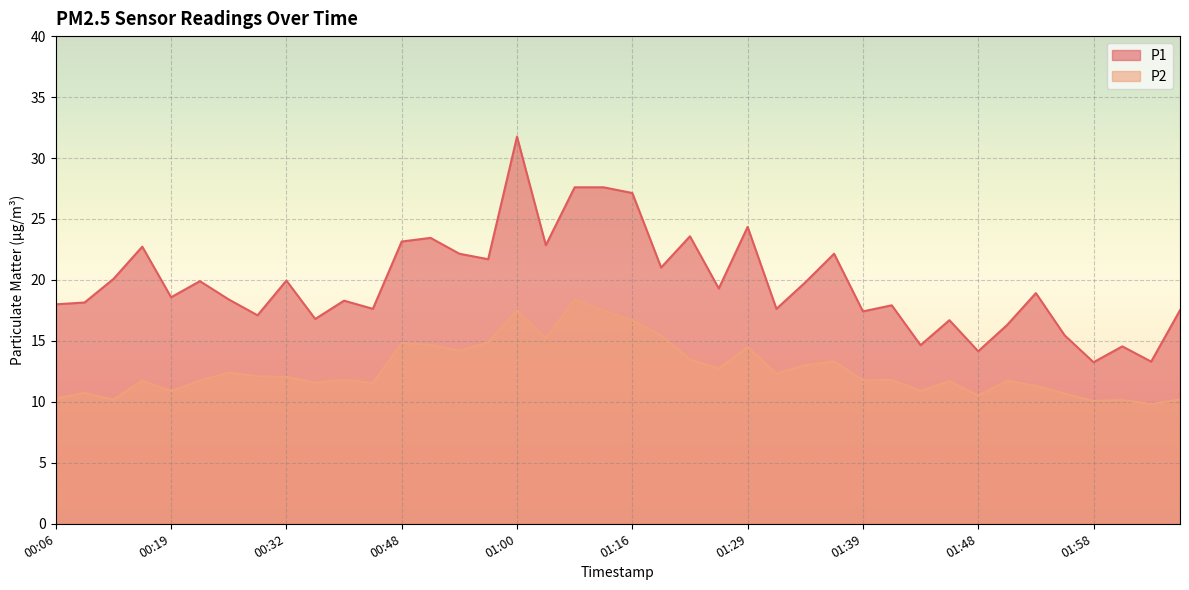

Reading right to left, list all the values displayed in this chart.

P1: 02:08=17.5	02:06=13.3	02:03=14.6	01:58=13.2	01:56=15.4	01:53=18.9	01:51=16.3	01:48=14.2	01:46=16.7	01:44=14.7	01:41=17.9	01:39=17.4	01:36=22.1	01:34=19.8	01:31=17.6	01:29=24.4	01:26=19.3	01:24=23.6	01:18=21.0	01:16=27.1	01:13=27.6	01:11=27.6	01:06=22.9	01:00=31.8	00:58=21.7	00:53=22.1	00:50=23.4	00:48=23.1	00:40=17.6	00:38=18.3	00:34=16.8	00:32=19.9	00:29=17.1	00:27=18.4	00:24=19.9	00:19=18.6	00:17=22.7	00:12=20.1	00:09=18.1	00:06=18.0
P2: 02:08=10.2	02:06=9.8	02:03=10.2	01:58=10.1	01:56=10.7	01:53=11.3	01:51=11.7	01:48=10.5	01:46=11.7	01:44=10.9	01:41=11.8	01:39=11.8	01:36=13.3	01:34=13.0	01:31=12.3	01:29=14.5	01:26=12.7	01:24=13.5	01:18=15.4	01:16=16.7	01:13=17.5	01:11=18.4	01:06=15.2	01:00=17.5	00:58=14.9	00:53=14.2	00:50=14.7	00:48=14.8	00:40=11.6	00:38=11.8	00:34=11.6	00:32=12.1	00:29=12.1	00:27=12.4	00:24=11.8	00:19=10.9	00:17=11.8	00:12=10.2	00:09=10.7	00:06=10.3